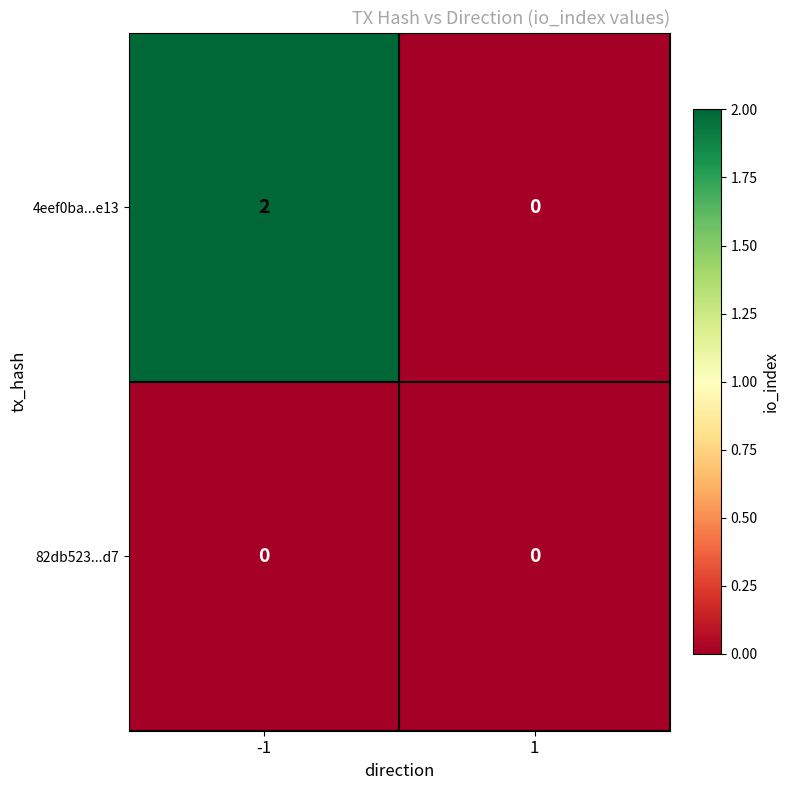

Which series has the largest range (max minus min)?

4eef0ba...e13